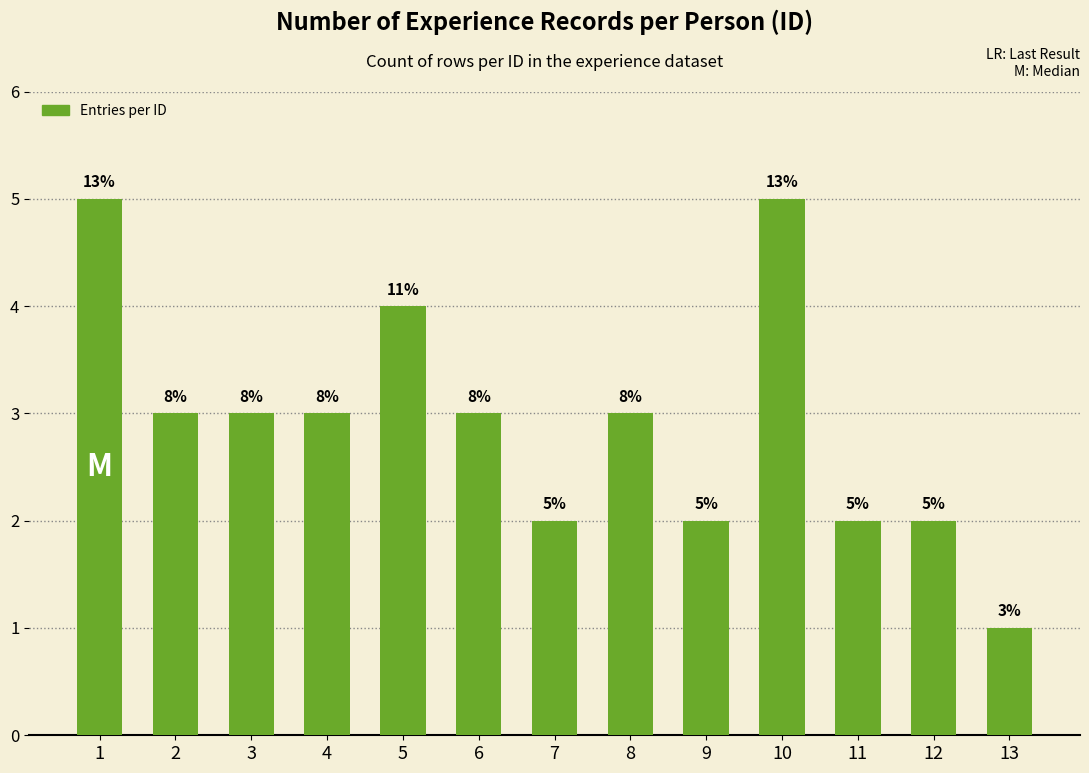

What is the greatest value displayed?

5